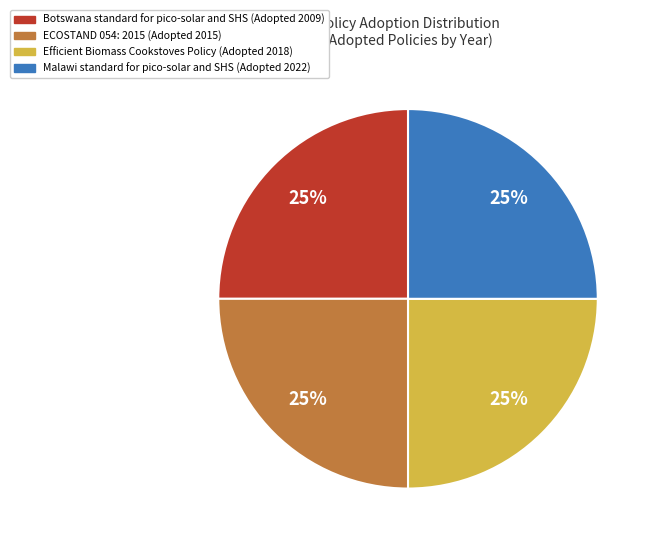

How many segments does this pie chart have?

4